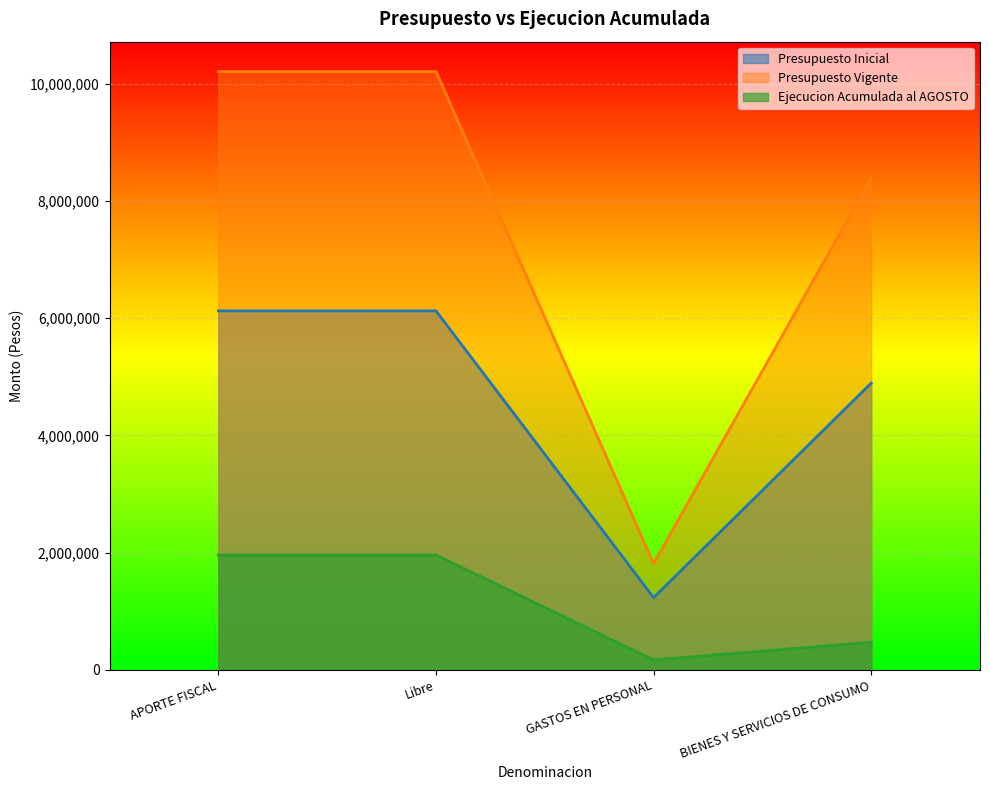

How many Ejecucion Acumulada al AGOSTO values are between 472628 and 1959524?

3